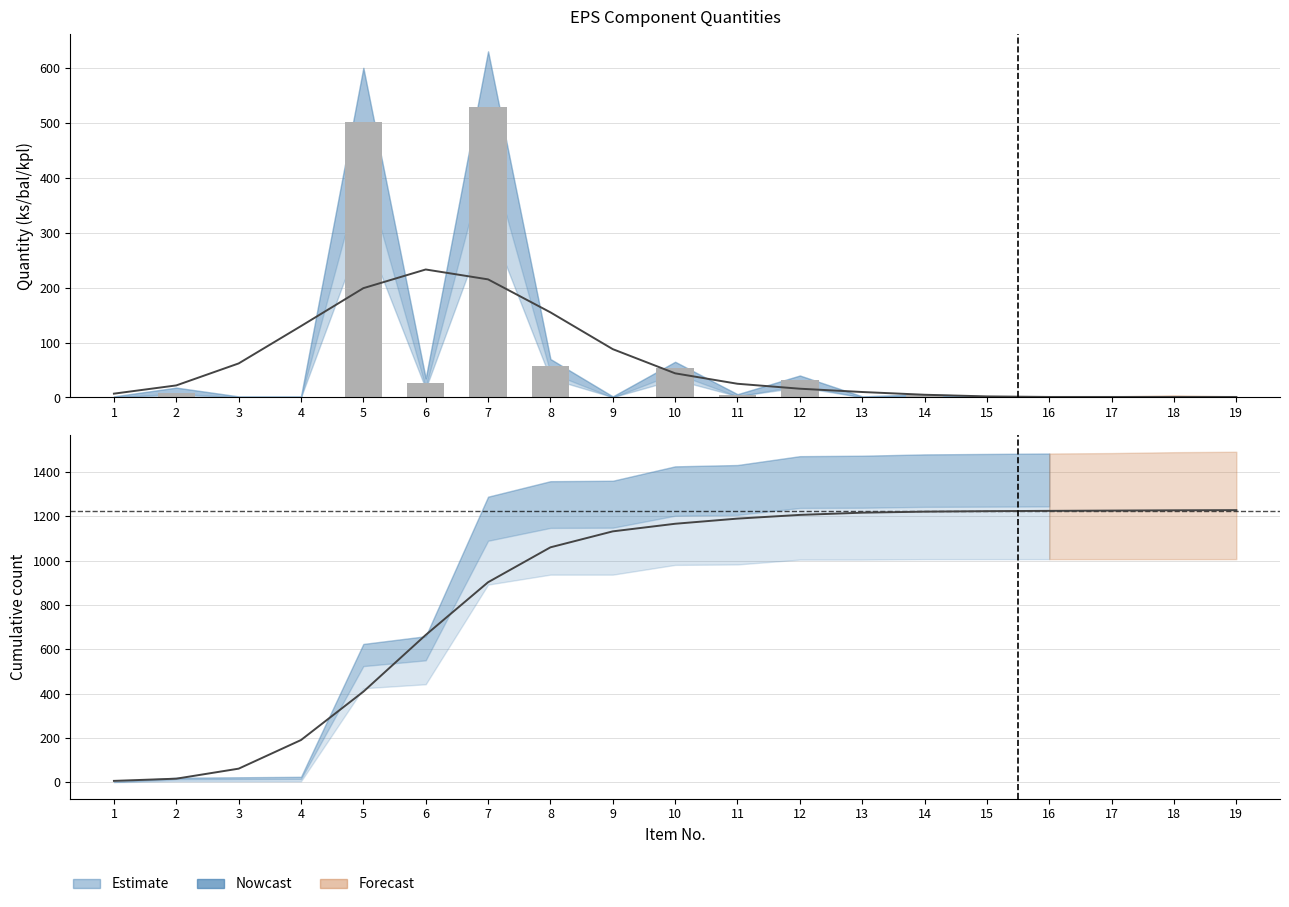

At how many categories does at least one series exceed 570?

14